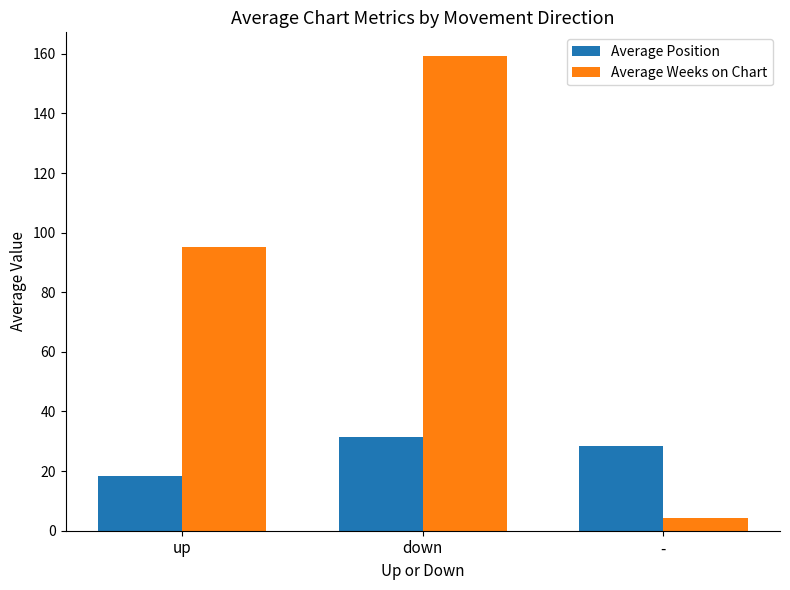

At which label does Average Weeks on Chart reach its minimum?

-